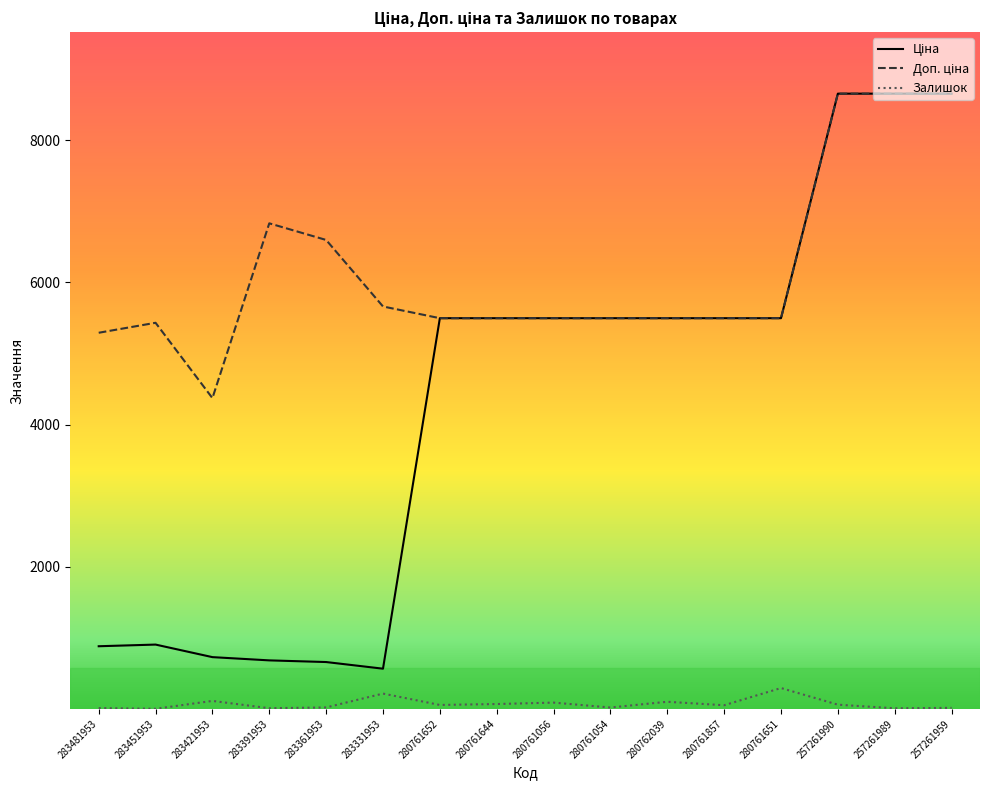

What is the total value across all series at 283331953?

6444.3